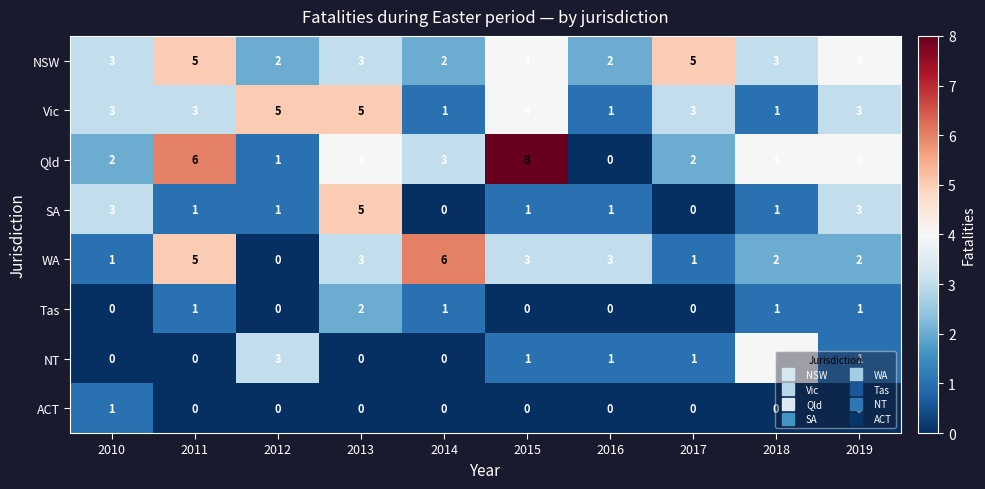

What is the spread (max minus min) of values at 2018?

4